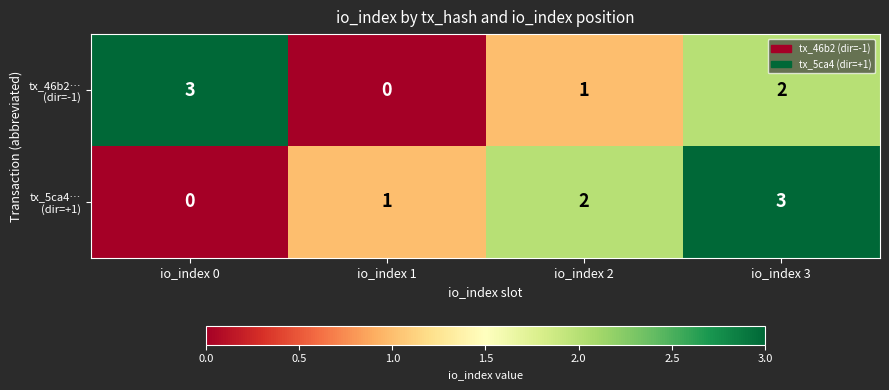

How many series are shown in this chart?

2